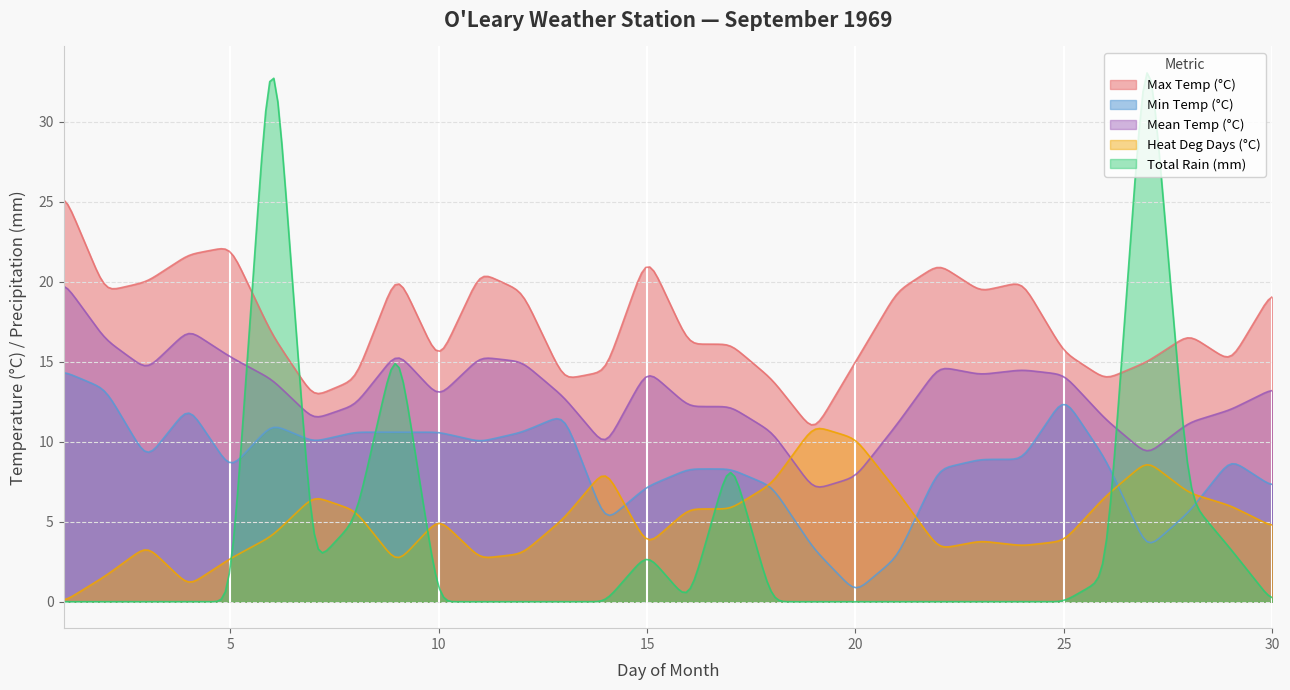

How many data points does each series have?

30